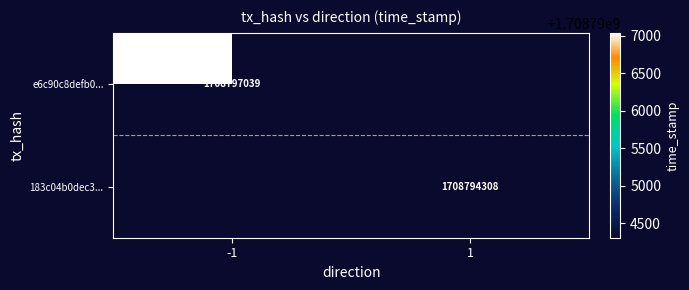

What is the smallest value displayed?

1708794308.0